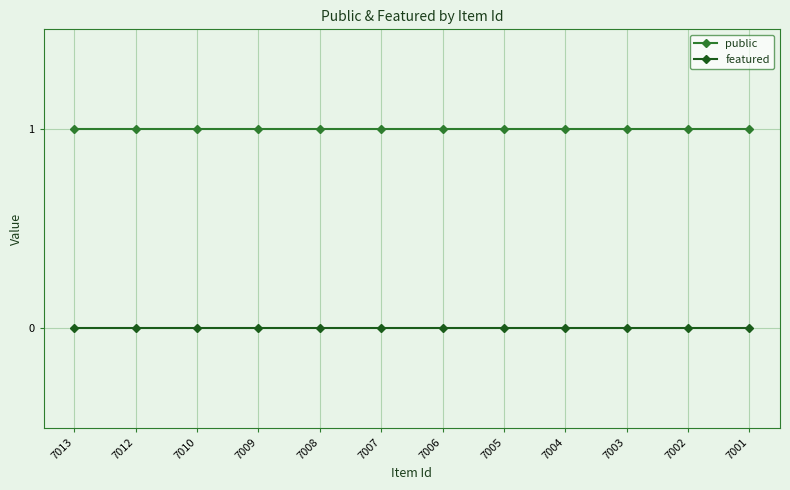

True or false: public and featured cross at least once.

False